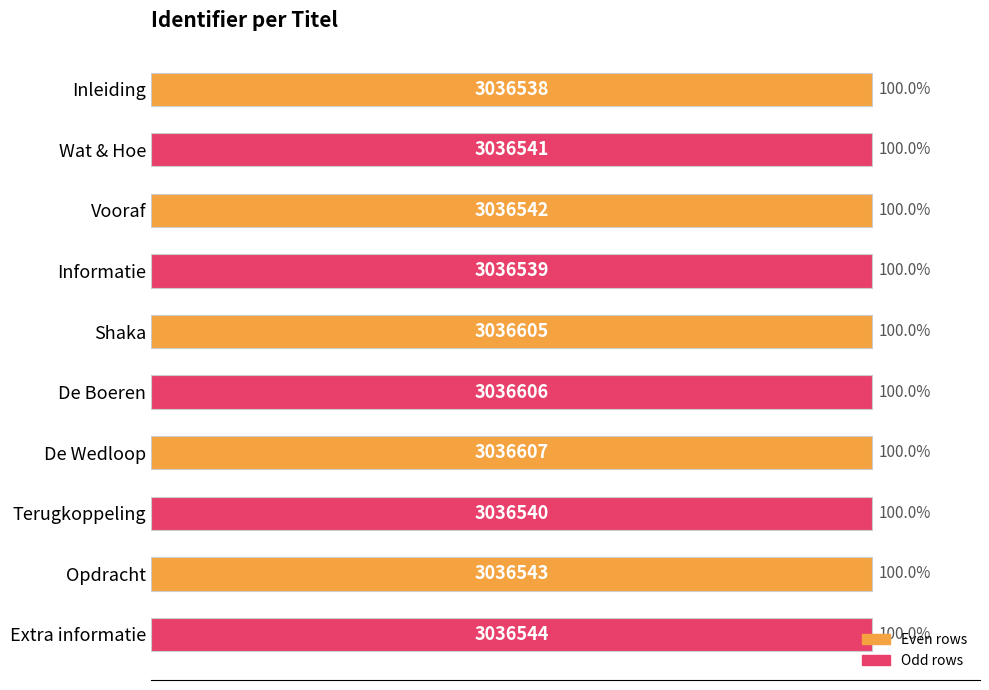

Read the value at Inleiding.

100.0